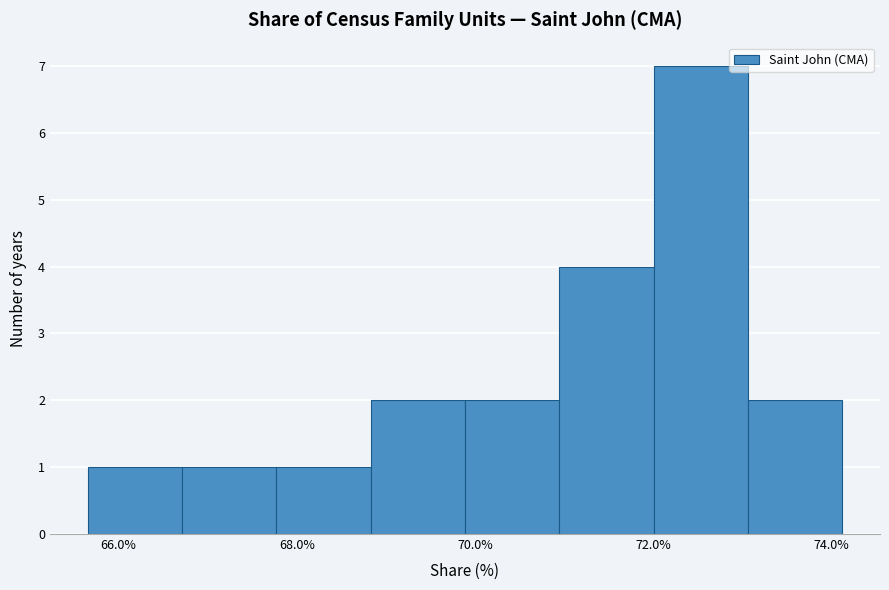

Reading left to right, list every bar in this chart as the range it spans on the x-axis followed by its height. Neither the bar edges nor the heights are printed on the chart, so give them approximately, as read against the axes.

65.6 to 66.8: 1
66.8 to 67.8: 1
67.8 to 68.8: 1
68.8 to 69.8: 2
69.8 to 71.0: 2
71.0 to 72.0: 4
72.0 to 73.0: 7
73.0 to 74.2: 2